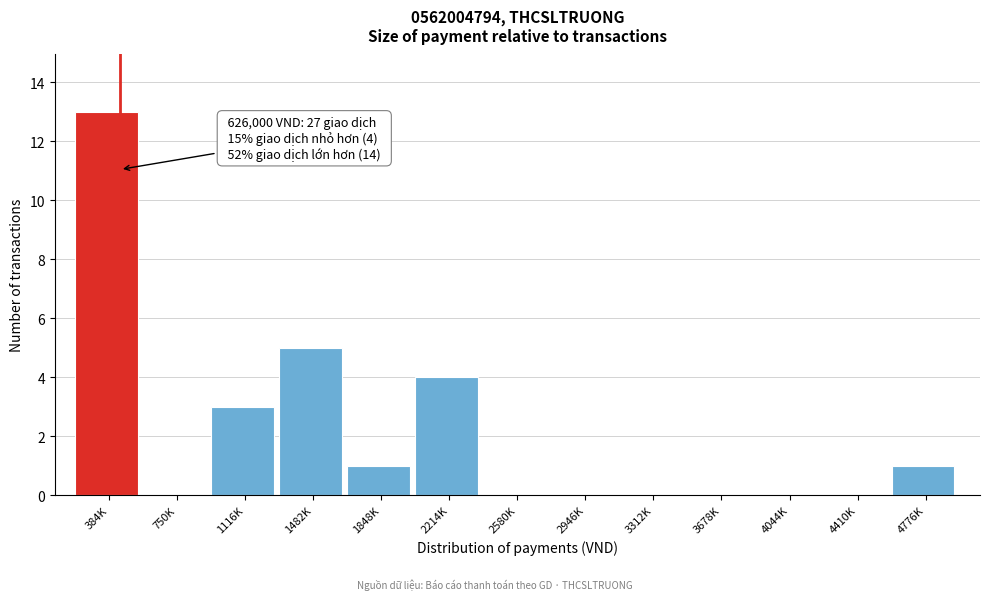

Reading left to right, what are all the values shown in this chart?

384K=13	750K=0	1116K=3	1482K=5	1848K=1	2214K=4	2580K=0	2946K=0	3312K=0	3678K=0	4044K=0	4410K=0	4776K=1